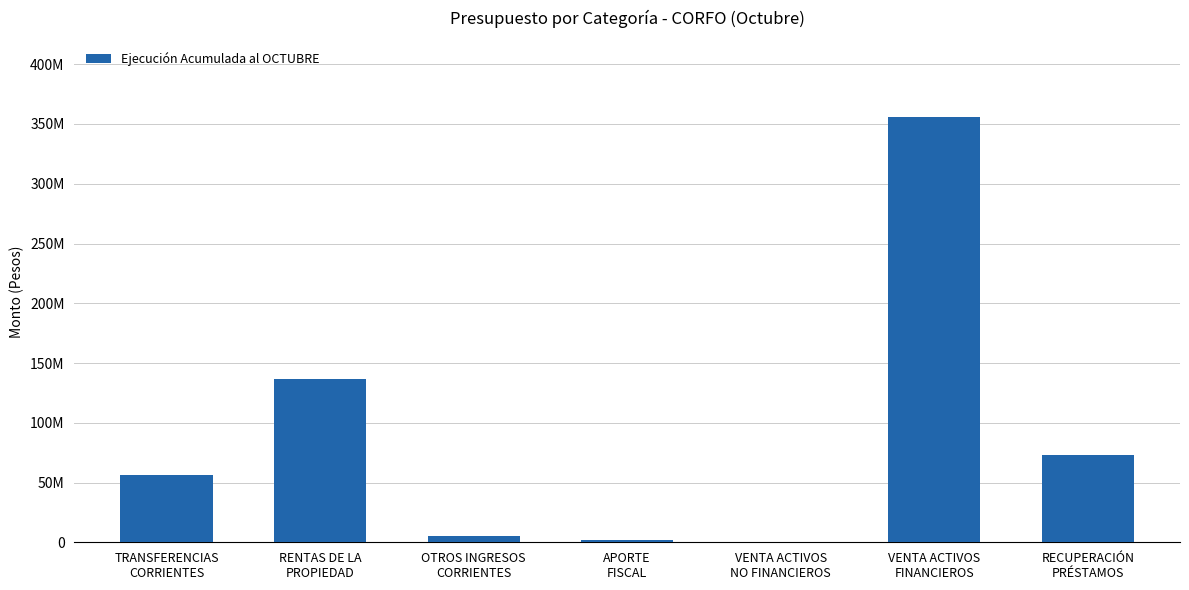

Reading left to right, what are all the values shown in this chart?

TRANSFERENCIAS
CORRIENTES=56424002	RENTAS DE LA
PROPIEDAD=136495422	OTROS INGRESOS
CORRIENTES=5009531	APORTE
FISCAL=2238920	VENTA ACTIVOS
NO FINANCIEROS=6072	VENTA ACTIVOS
FINANCIEROS=355479685	RECUPERACIÓN
PRÉSTAMOS=73016275